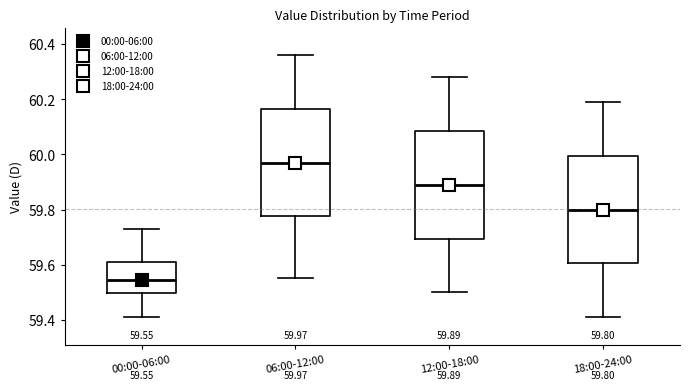

Which box has the highest median line?

06:00-12:00